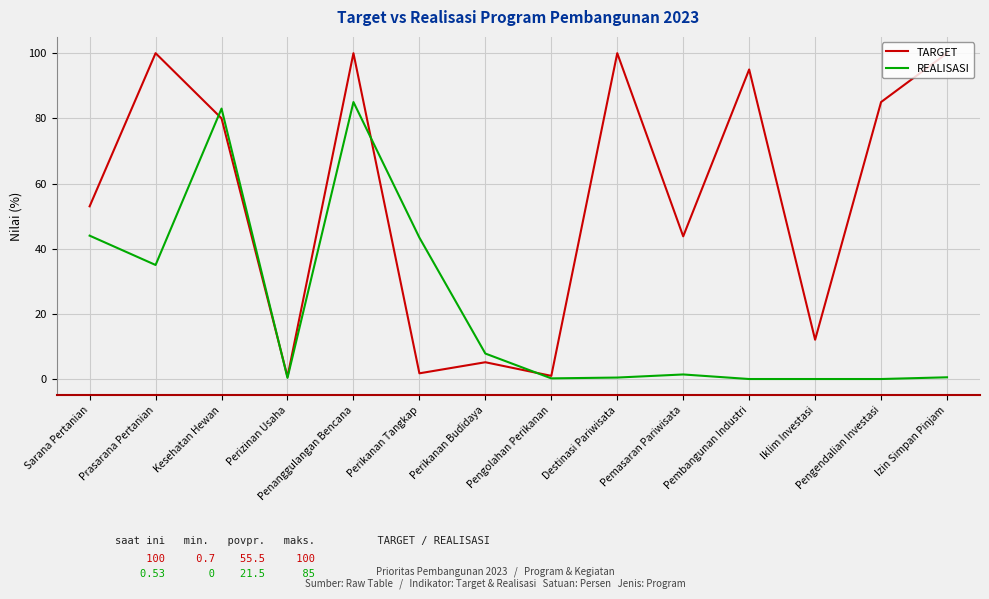

True or false: REALISASI has a value of 62.1 at Prasarana Pertanian.

False